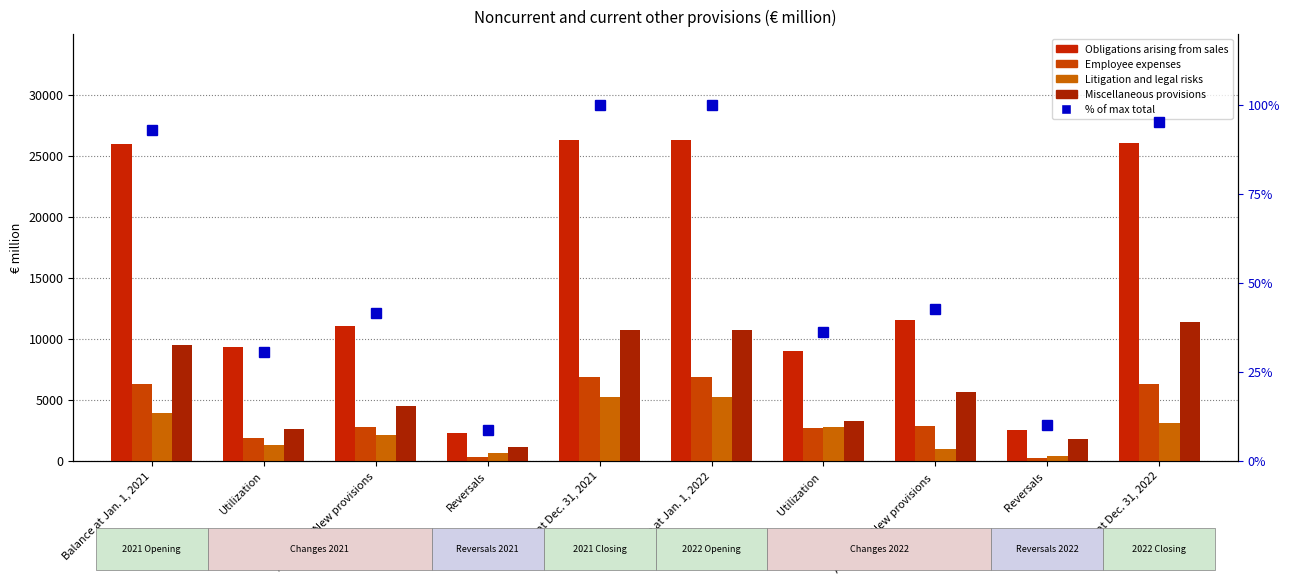

Reading right to left, list all the values displayed in this chart.

Obligations arising from sales: Balance at Dec. 31, 2022=26046.0	Reversals =2518.0	Additions/New provisions =11528.0	Utilization =9009.0	Balance at Jan. 1, 2022=26310.0	Balance at Dec. 31, 2021=26310.0	Reversals=2272.0	Additions/New provisions=10997.0	Utilization=9274.0	Balance at Jan. 1, 2021=25998.0
Employee expenses: Balance at Dec. 31, 2022=6314.0	Reversals =194.0	Additions/New provisions =2830.0	Utilization =2633.0	Balance at Jan. 1, 2022=6837.0	Balance at Dec. 31, 2021=6837.0	Reversals=278.0	Additions/New provisions=2783.0	Utilization=1870.0	Balance at Jan. 1, 2021=6270.0
Litigation and legal risks: Balance at Dec. 31, 2022=3045.0	Reversals =394.0	Additions/New provisions =974.0	Utilization =2781.0	Balance at Jan. 1, 2022=5220.0	Balance at Dec. 31, 2021=5220.0	Reversals=599.0	Additions/New provisions=2120.0	Utilization=1259.0	Balance at Jan. 1, 2021=3918.0
Miscellaneous provisions: Balance at Dec. 31, 2022=11346.0	Reversals =1791.0	Additions/New provisions =5622.0	Utilization =3261.0	Balance at Jan. 1, 2022=10685.0	Balance at Dec. 31, 2021=10685.0	Reversals=1078.0	Additions/New provisions=4503.0	Utilization=2606.0	Balance at Jan. 1, 2021=9465.0
% of max total: Balance at Dec. 31, 2022=95.3	Reversals =10.0	Additions/New provisions =42.7	Utilization =36.1	Balance at Jan. 1, 2022=100.0	Balance at Dec. 31, 2021=100.0	Reversals=8.6	Additions/New provisions=41.6	Utilization=30.6	Balance at Jan. 1, 2021=93.1